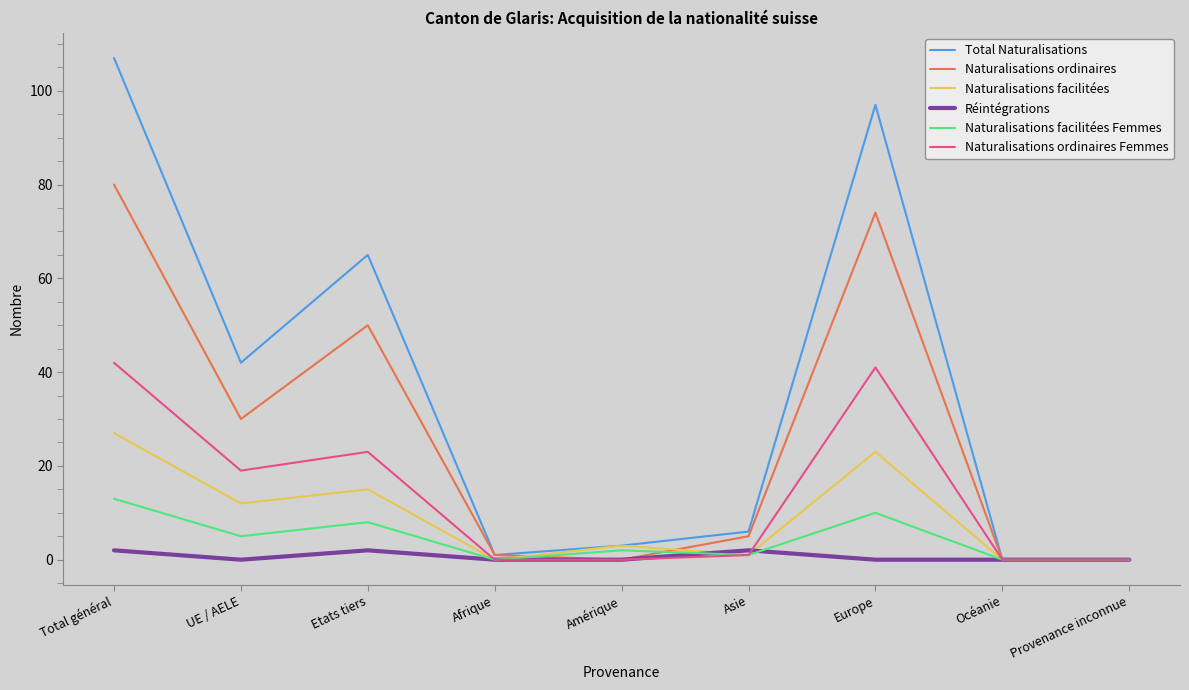

What position from the right is UE / AELE?

8